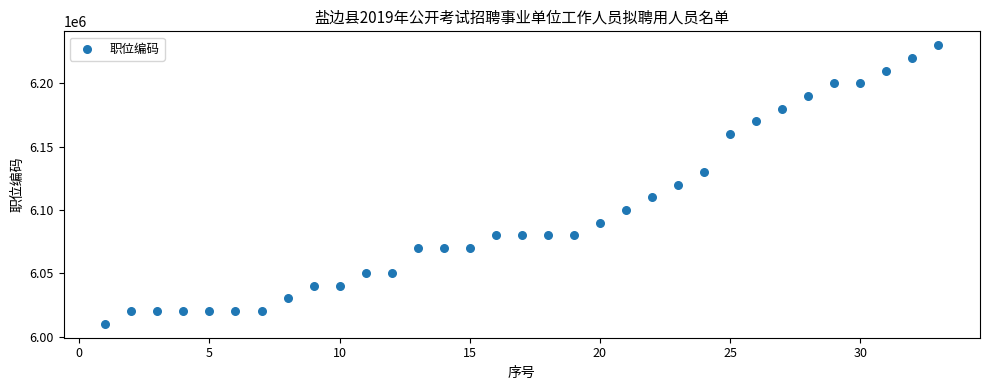

What is the range of Y values (max minus min)?

220000